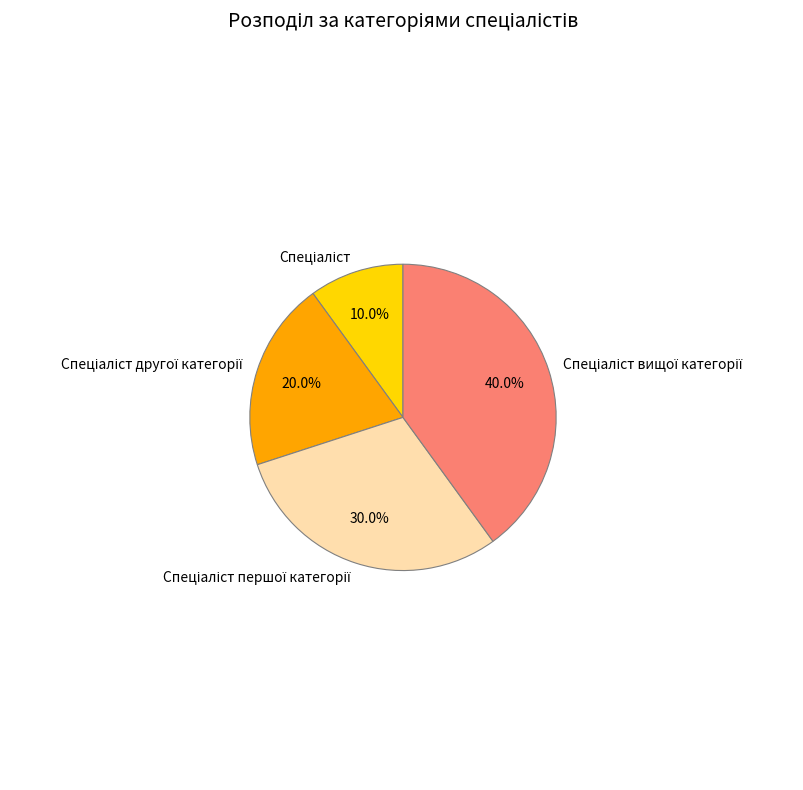

Does any single category account for the majority?

No